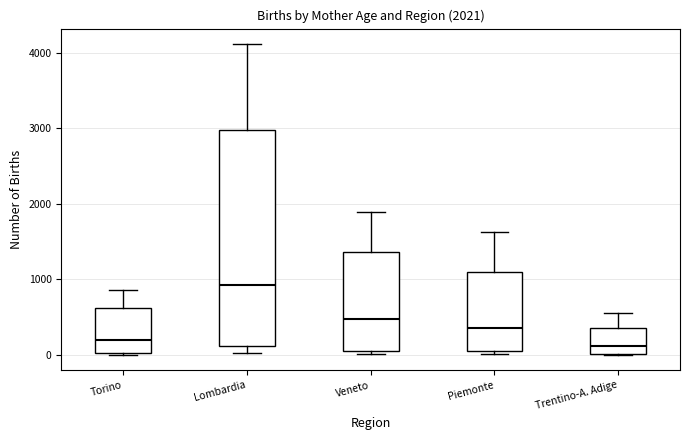

Which box is the tallest, from its lower edge to its upper edge?

Lombardia